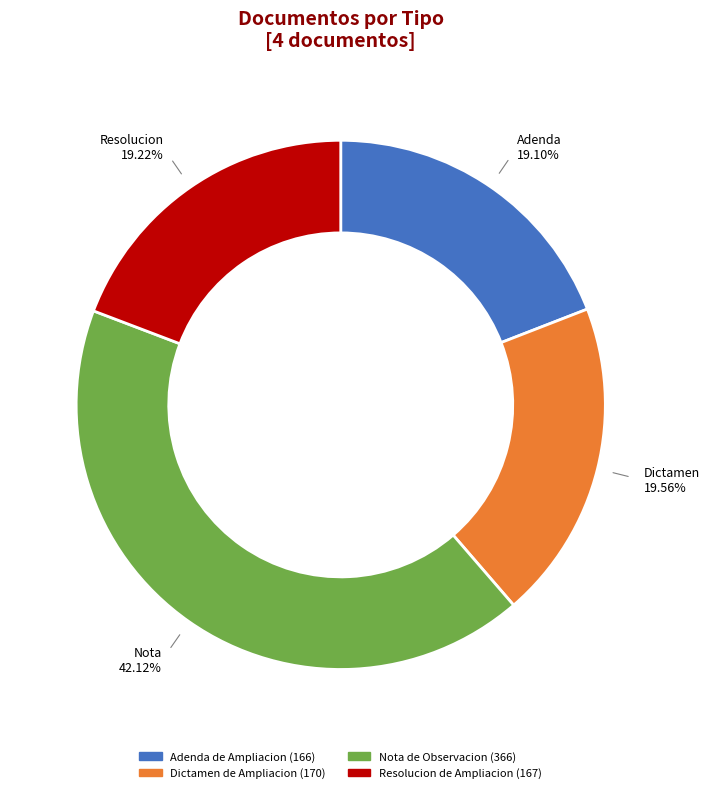

True or false: Dictamen de Ampliacion accounts for 32% of the total.

False